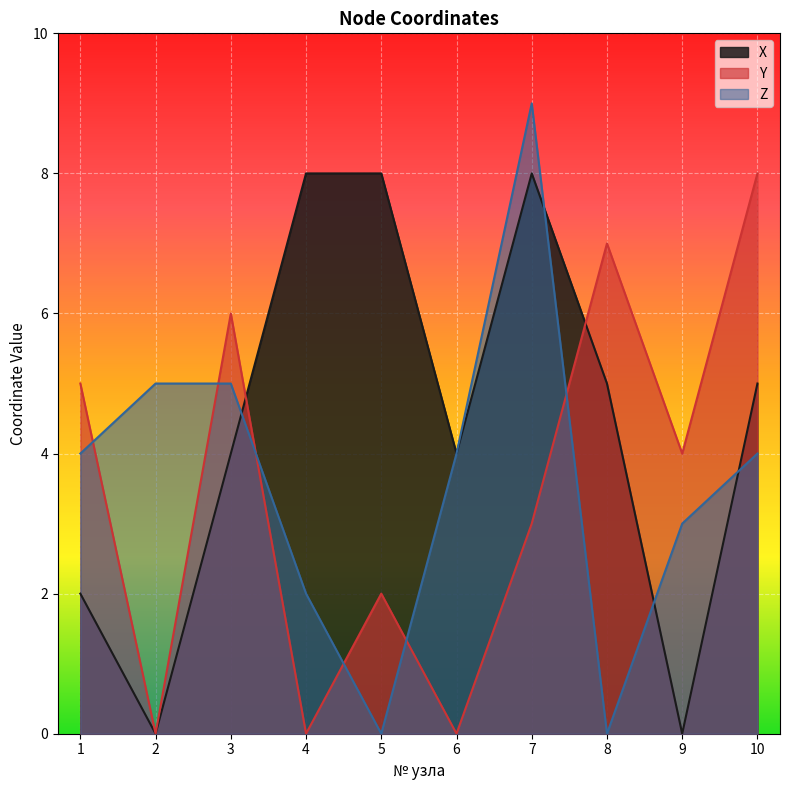

List the labels in order of Z value, smallest first.

5, 8, 4, 9, 1, 6, 10, 2, 3, 7